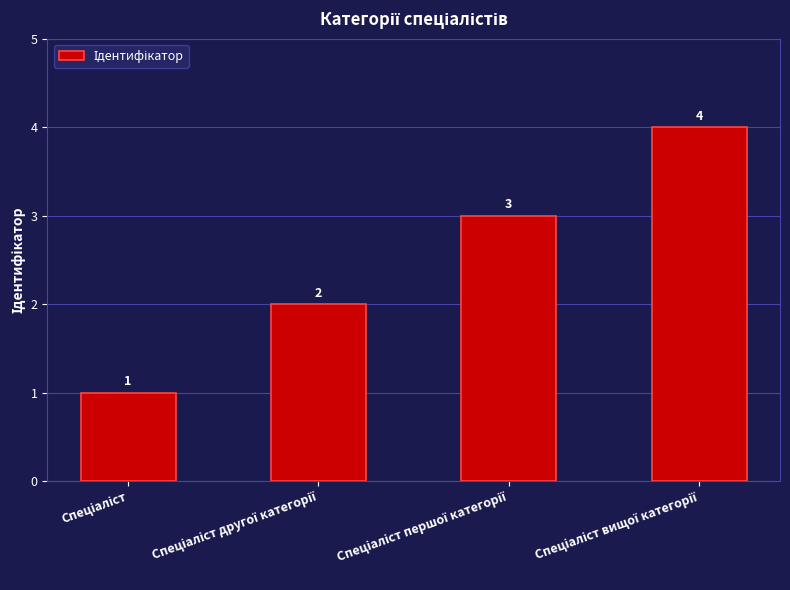

Count the values in the range 2 to 4.

3